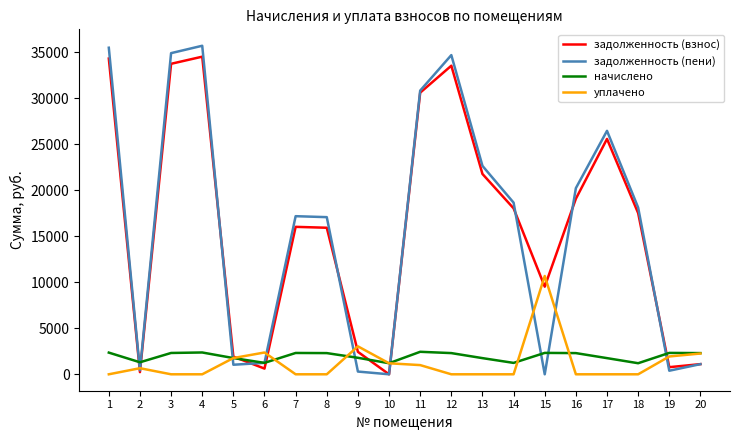

Rank the series at 13 from lowest to highest value.

уплачено, начислено, задолженность (взнос), задолженность (пени)